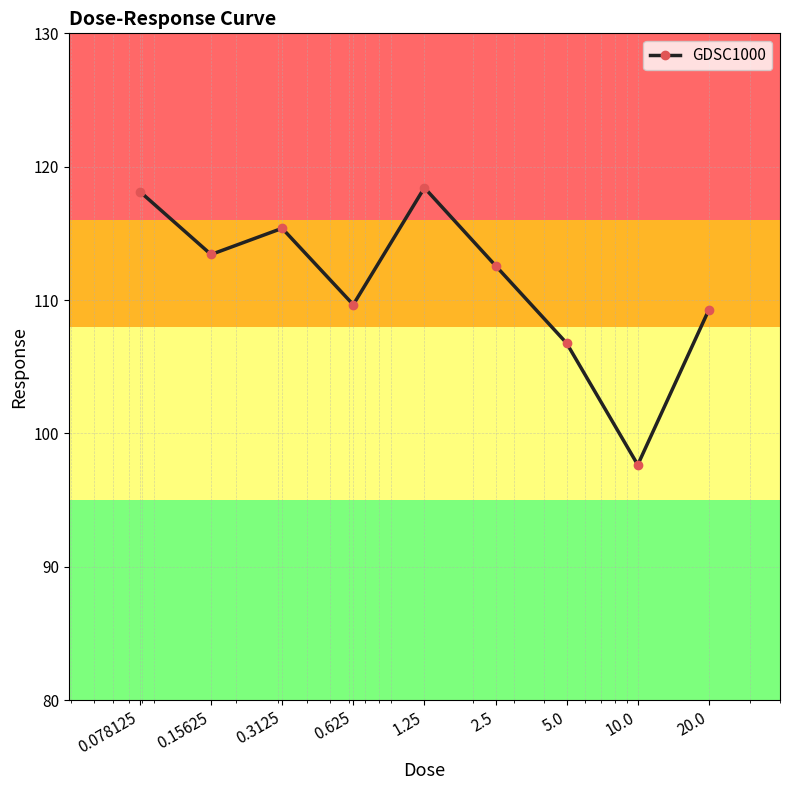

True or false: the data has more than 1 interior local peaks.

True